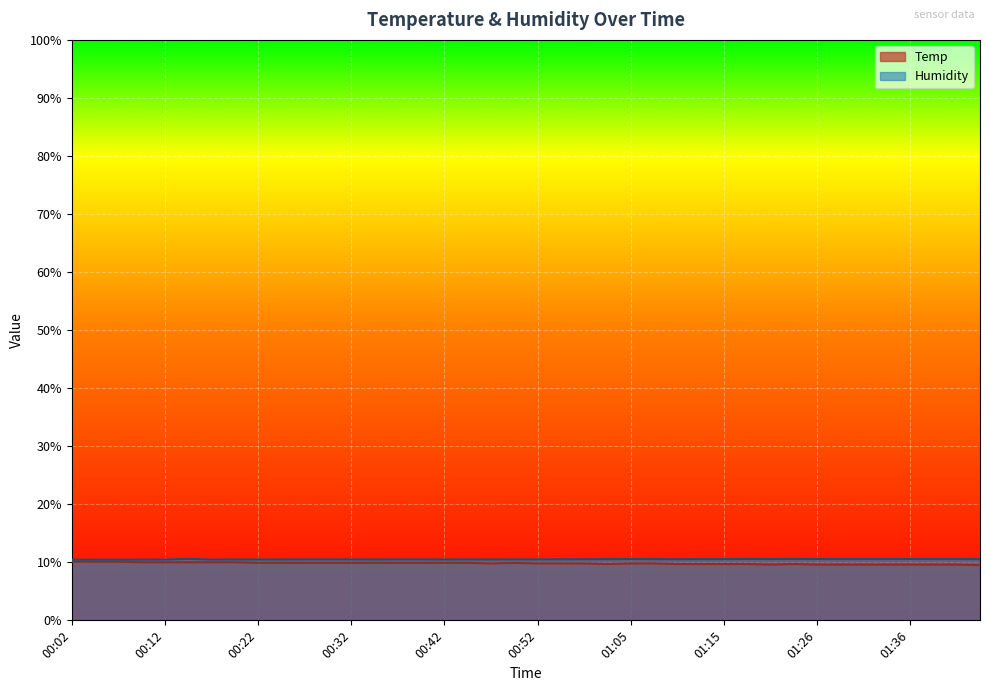

Where is the first local minimum for Humidity?

00:17